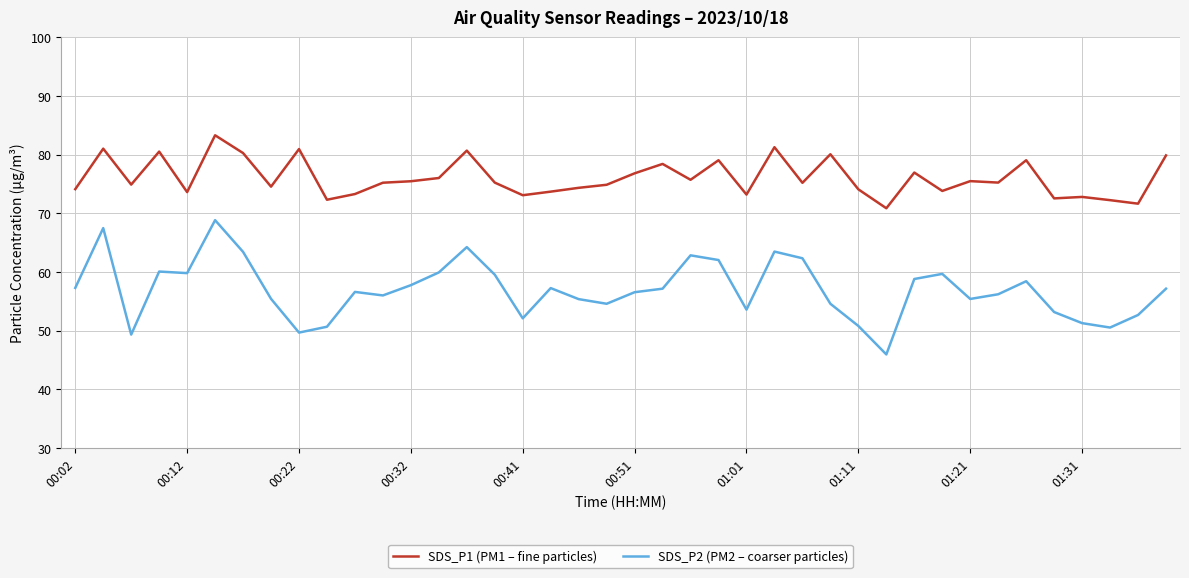

What are all the series names shown in the legend?

SDS_P1 (PM1 – fine particles), SDS_P2 (PM2 – coarser particles)